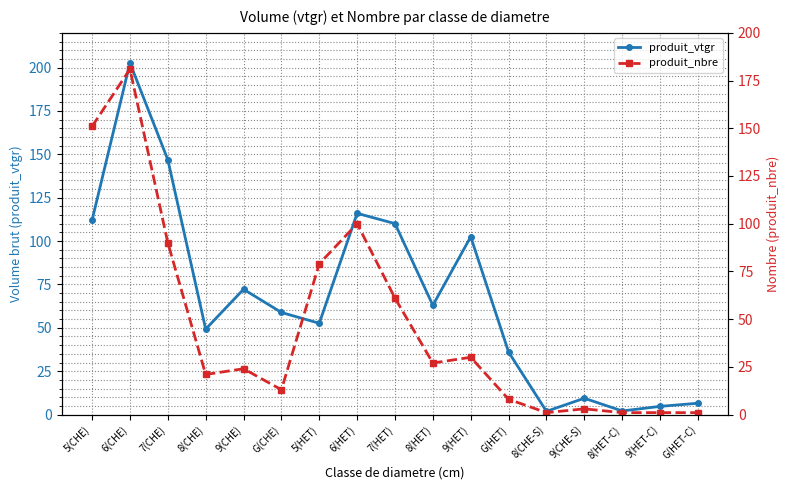

What is the label of the 16th point from the right?

6(CHE)